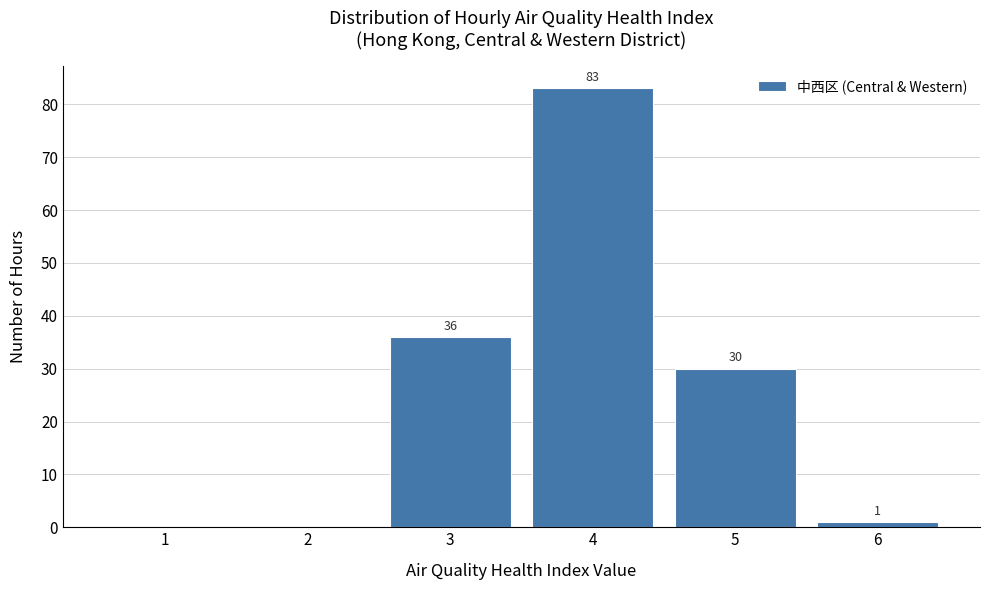

Reading left to right, extract all data points from this chart.

1=0	2=0	3=36	4=83	5=30	6=1